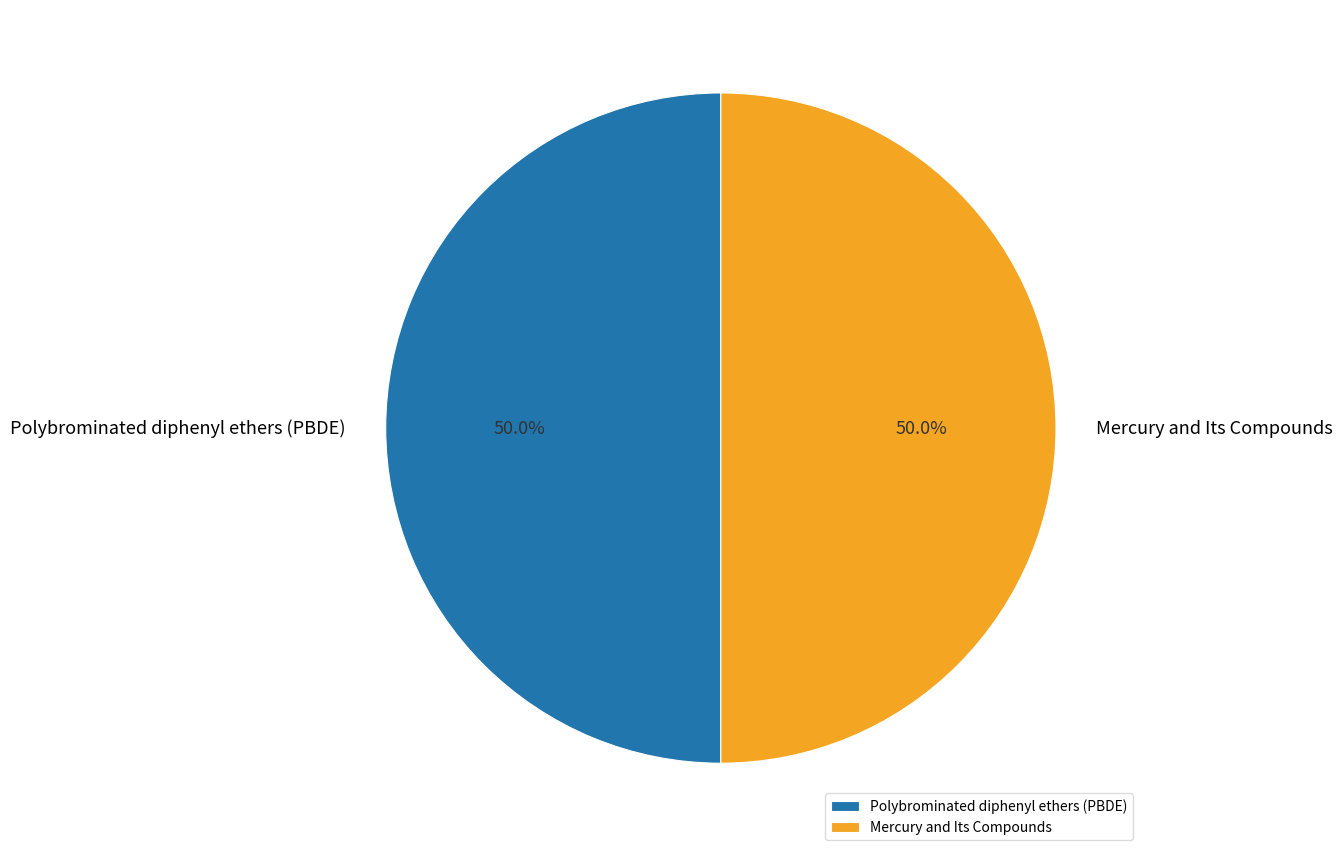

Combined, what portion of the pie is Mercury and Its Compounds and Polybrominated diphenyl ethers (PBDE)?

100.0%